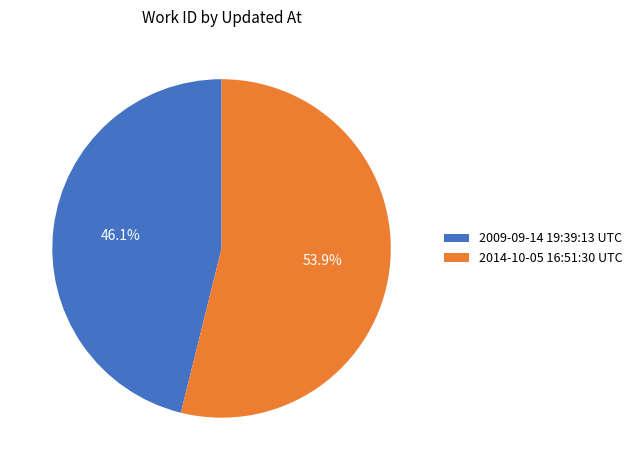

Count the number of slices in the pie.

2